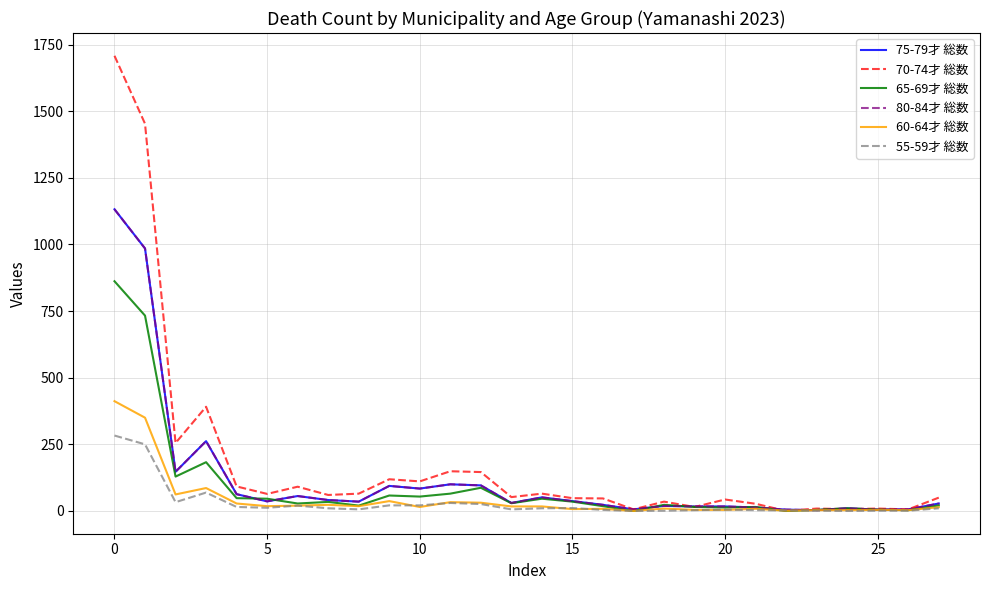

Is this an area chart (filled region under the line)?

No